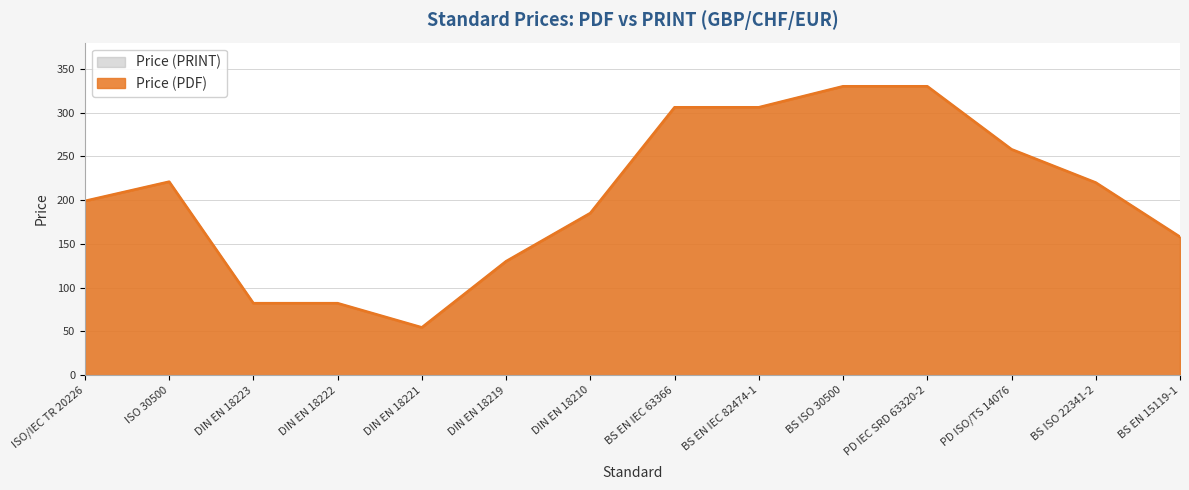

How many data points does each series have?

14